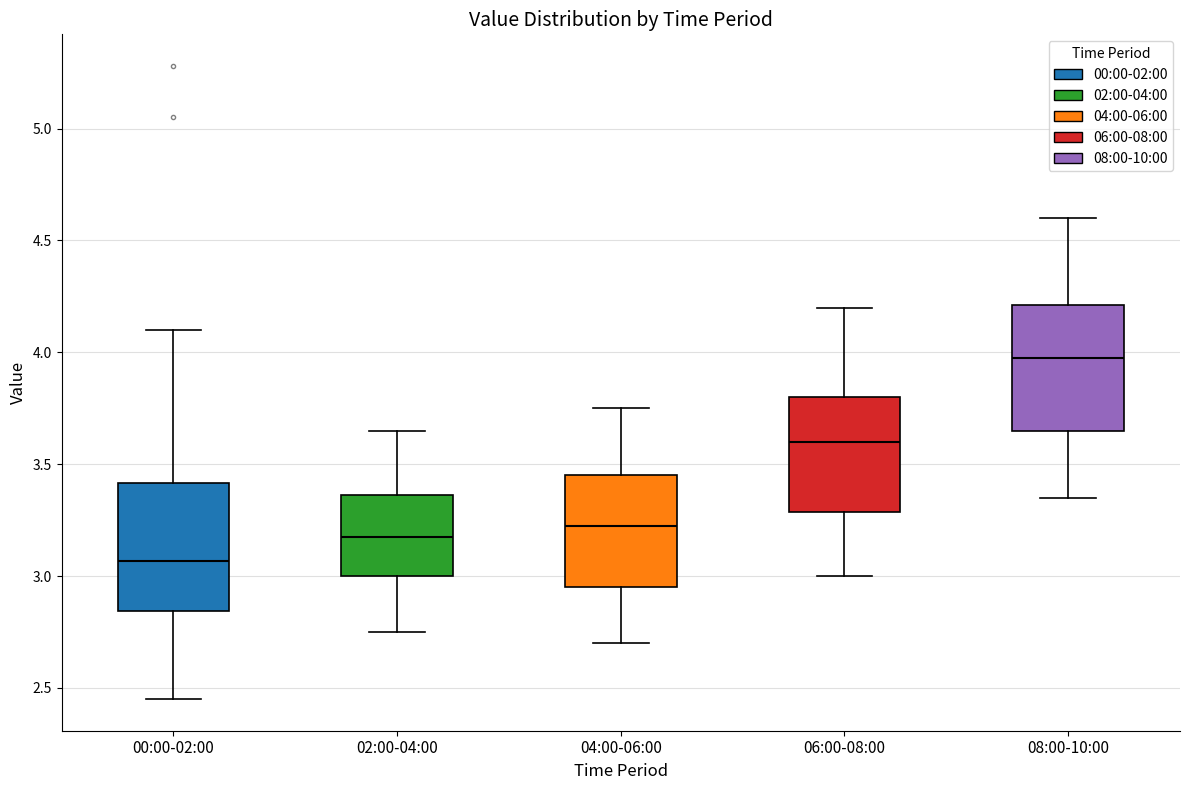

Reading left to right, read every box against the y-axis: the position of its median line, the range the box covers, and the ends of its whiskers. The values are not printed on the chart, so give them approximately, as read against the axis.

00:00-02:00: median 3.05, box 2.85 to 3.40, whiskers 2.45 to 4.10
02:00-04:00: median 3.20, box 3.00 to 3.35, whiskers 2.75 to 3.65
04:00-06:00: median 3.25, box 2.95 to 3.45, whiskers 2.70 to 3.75
06:00-08:00: median 3.60, box 3.30 to 3.80, whiskers 3.00 to 4.20
08:00-10:00: median 4.00, box 3.65 to 4.20, whiskers 3.35 to 4.60